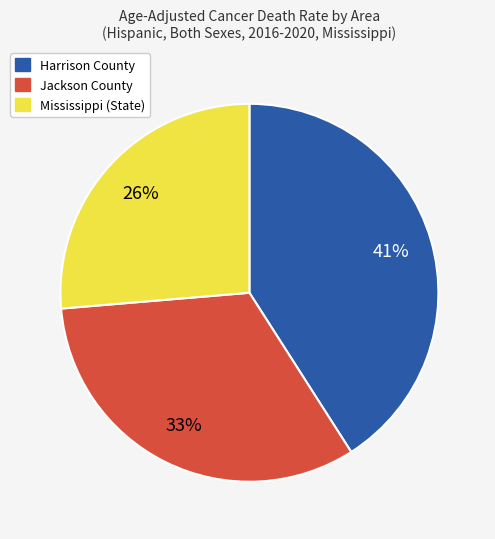

Is it true that Harrison County is 55% of the pie?

False